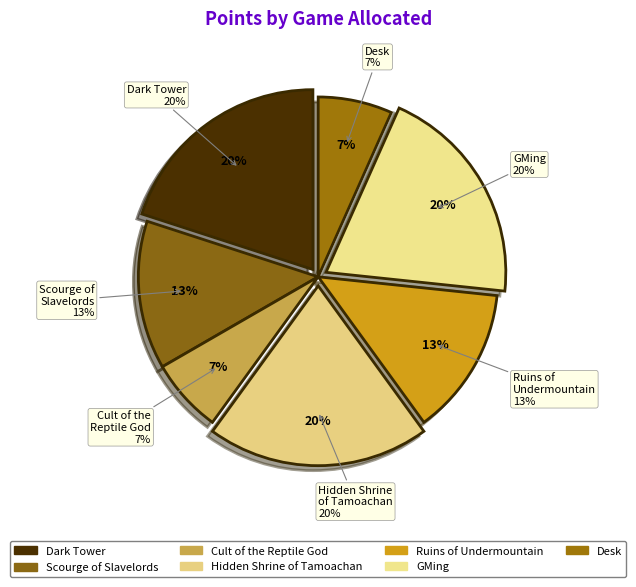

To the nearest percent, what portion does Scourge of the Slavelords represent?

13%